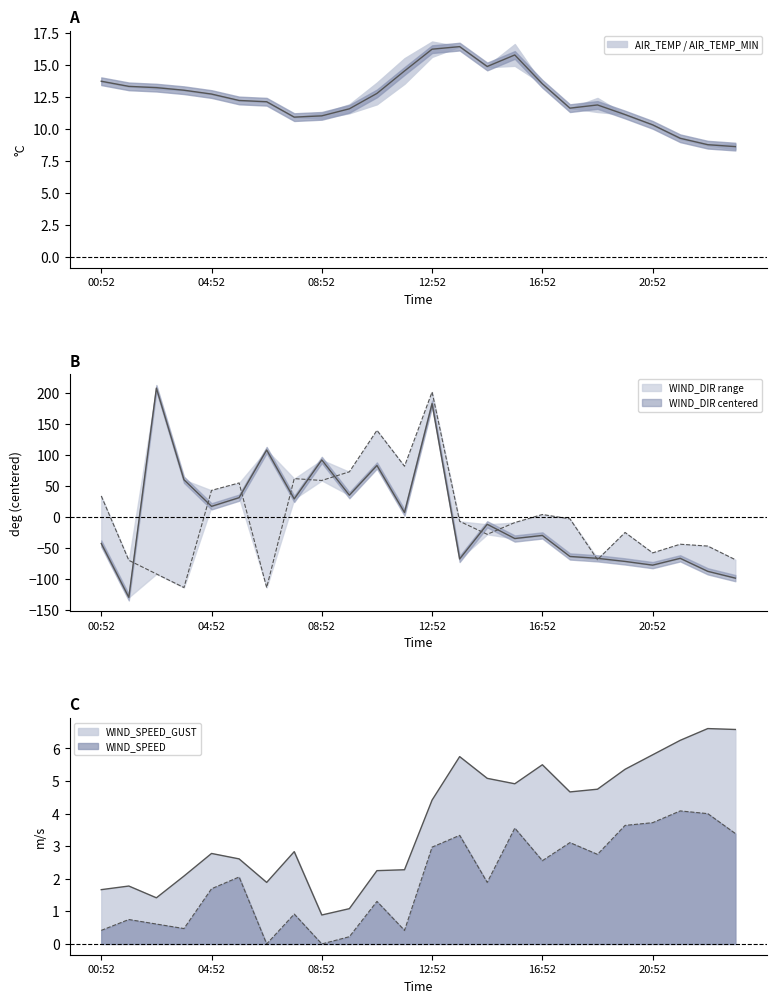

Between 04:52 and 18:52, which series saw the biggest shift?

WIND_DIR_GUST